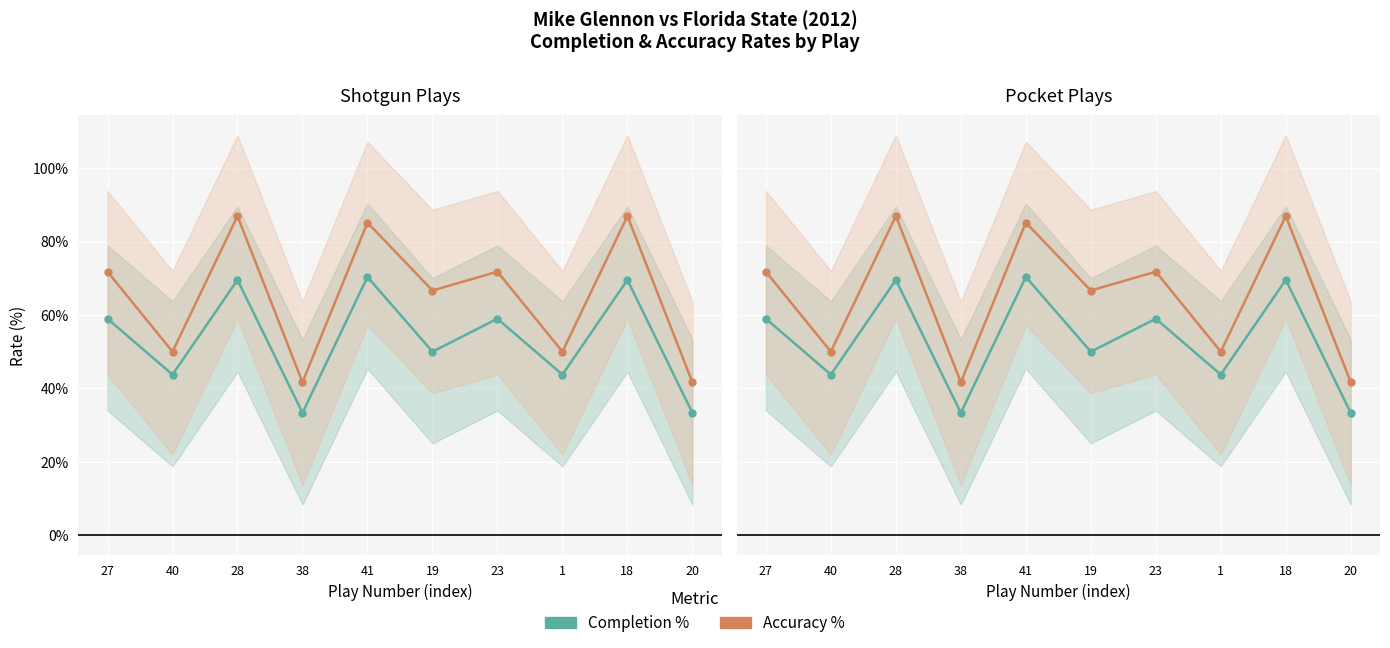

Which has a higher value, 38 or 27?

27